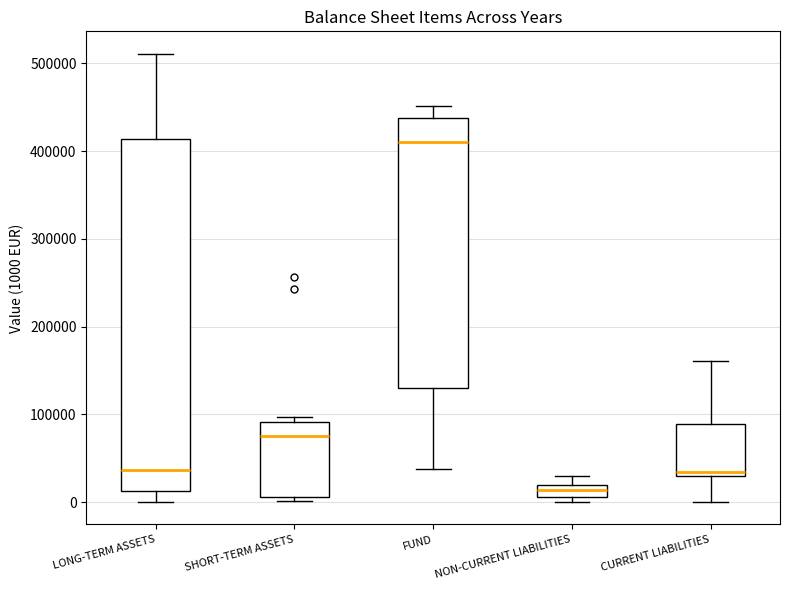

Comparing the boxes themselves (not the whiskers), which one is the tallest?

LONG-TERM ASSETS